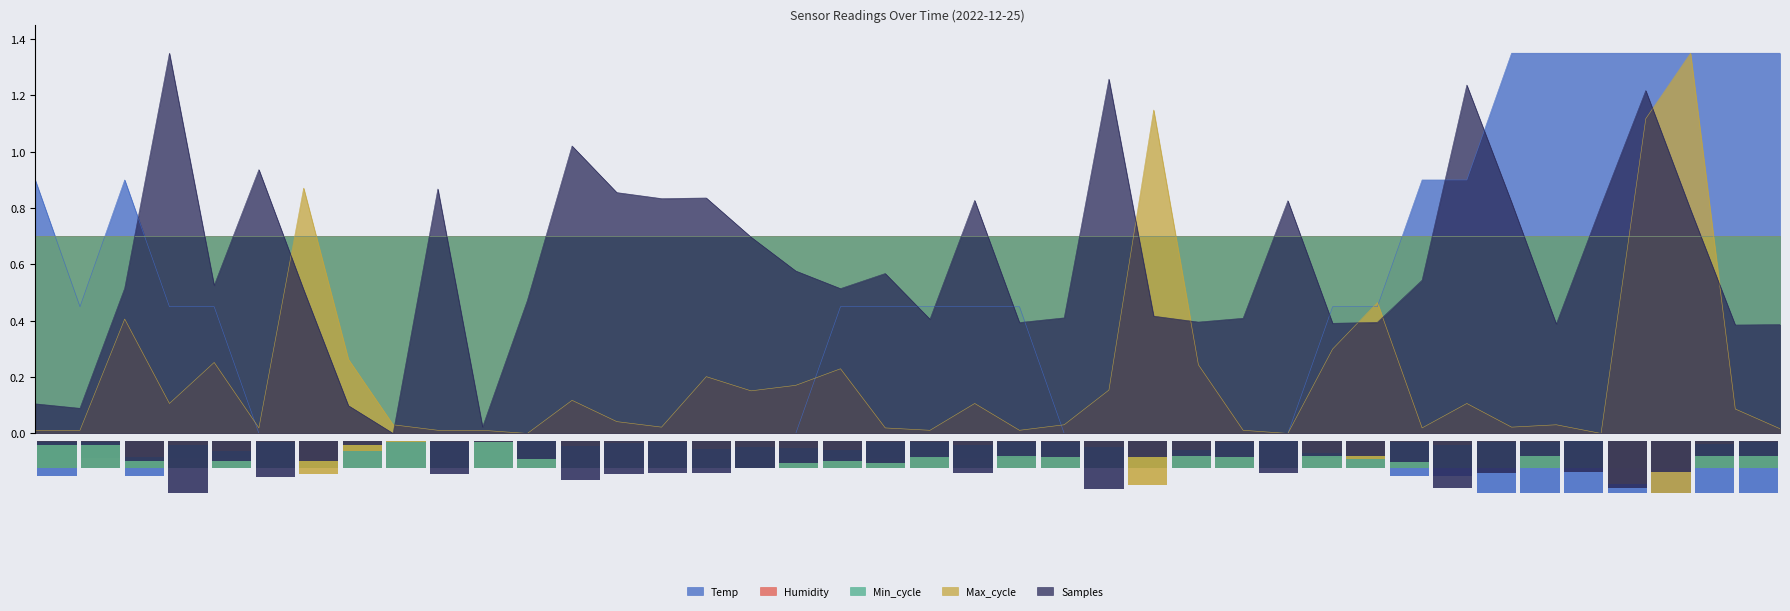

Are the bars horizontal?

No